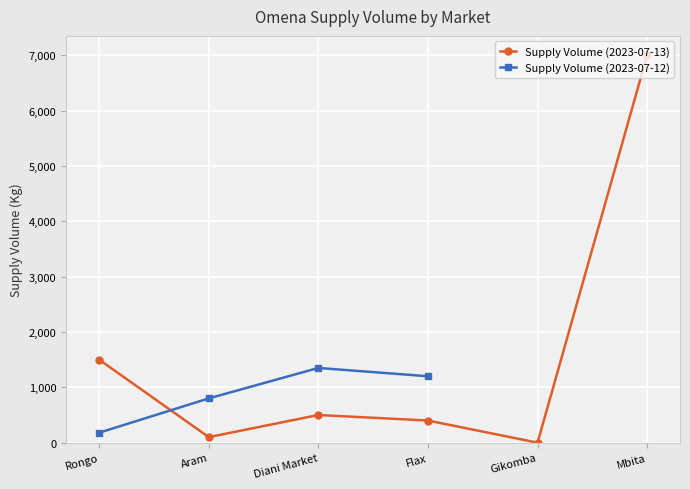

True or false: Supply Volume (2023-07-13) has more than 1 interior local peaks.

False